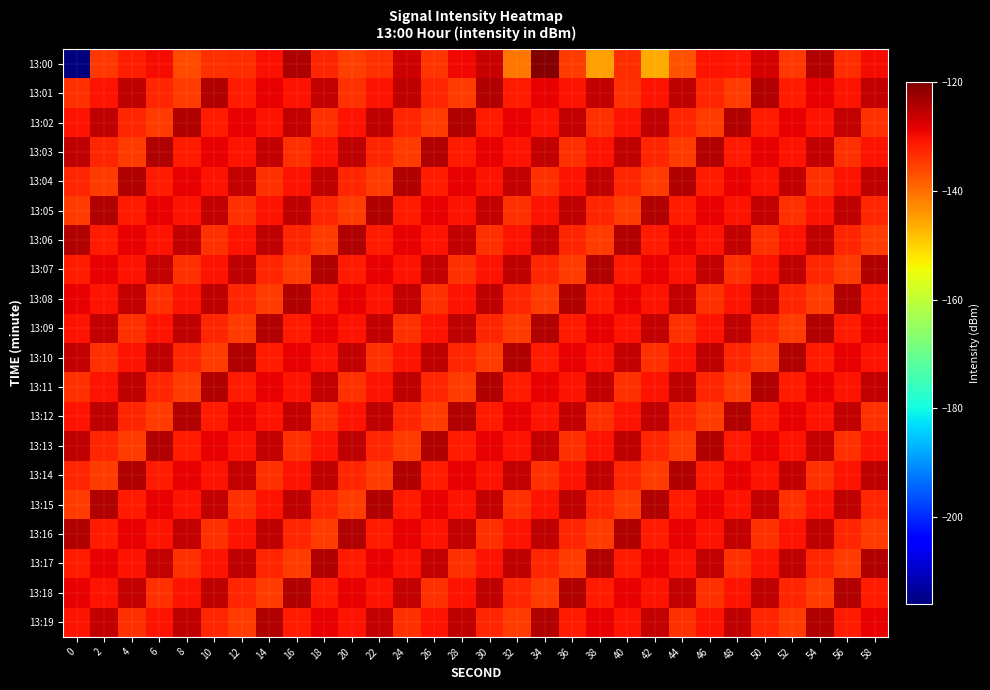

At which category is the sum across all series the highest?

34